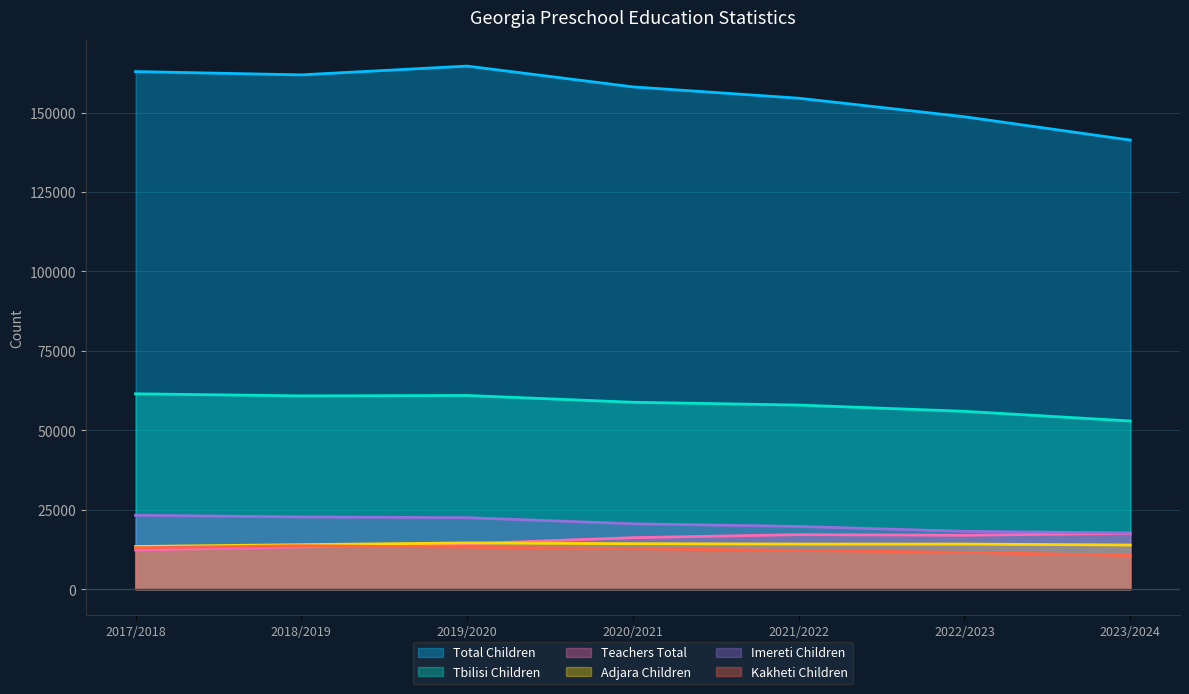

What is the total value across all series at 2017/2018?

198525